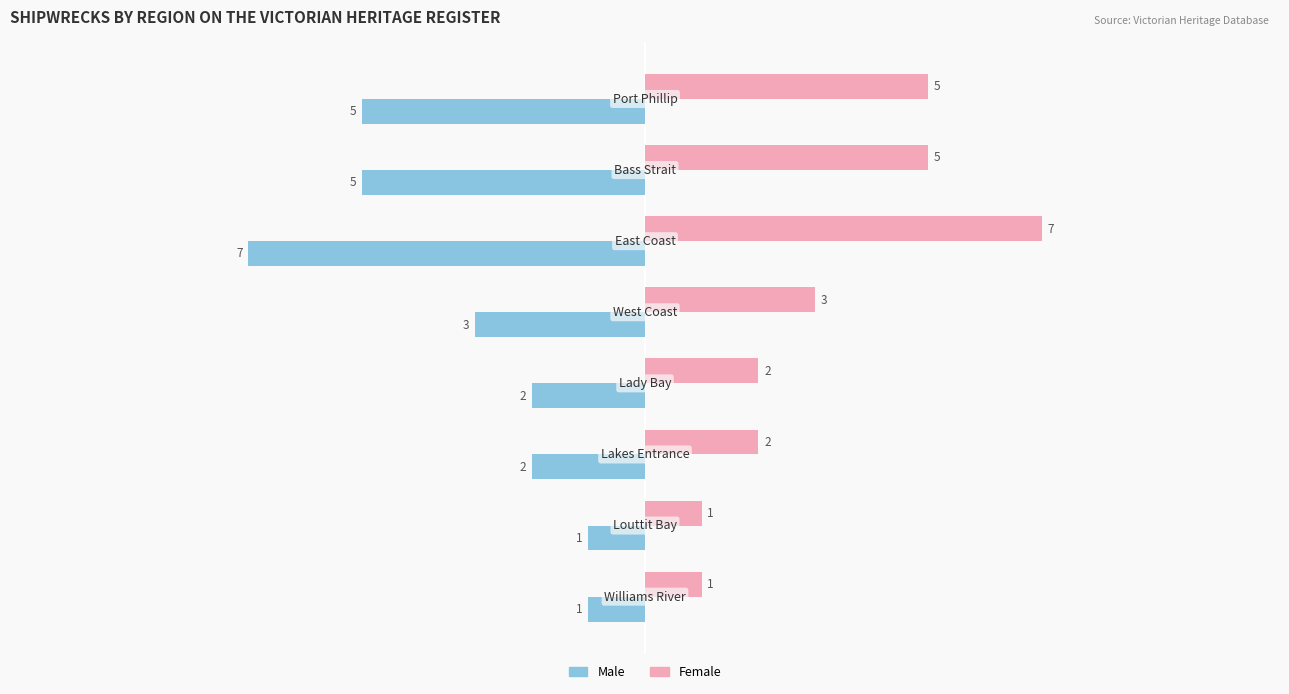

What is the difference between the maximum and minimum values in the Female series?

6